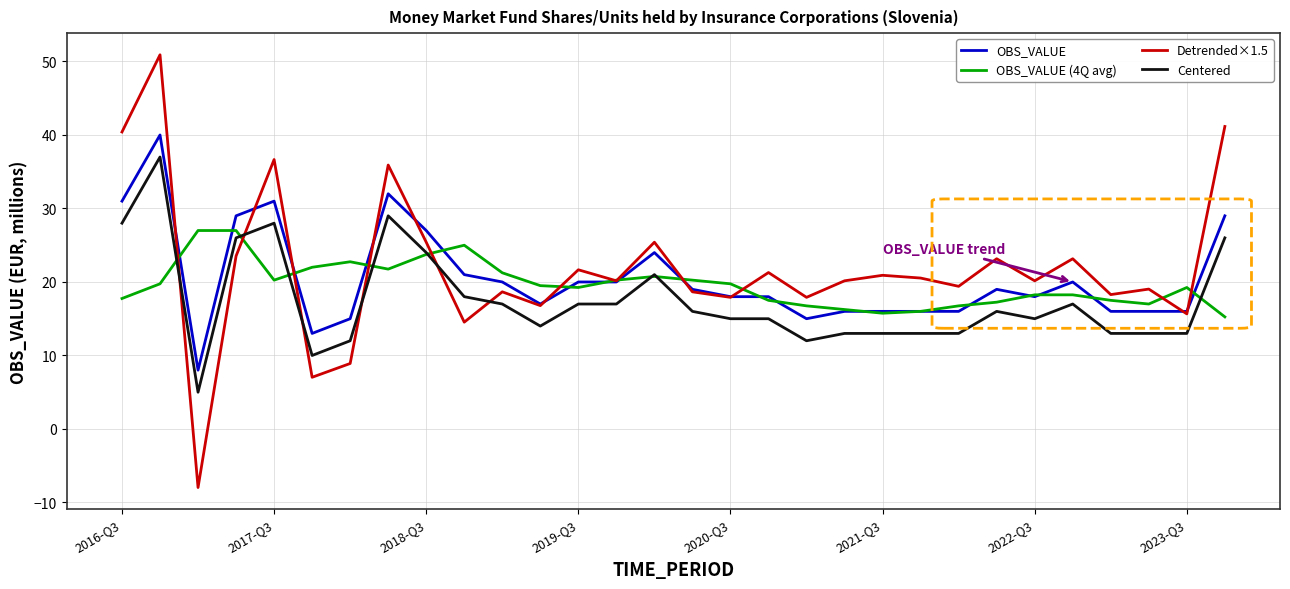

What is the maximum value for Detrended×1.5?

50.9